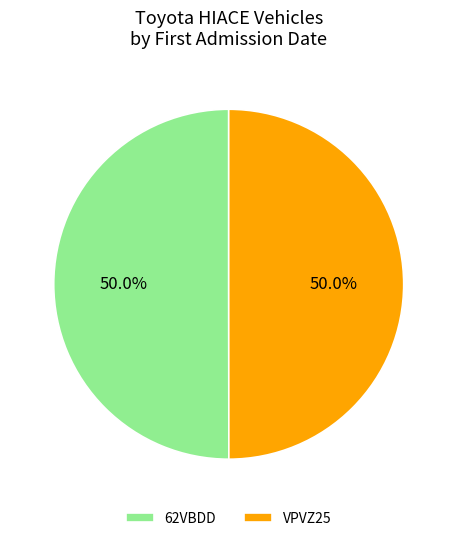

To the nearest percent, what portion does 62VBDD represent?

50%